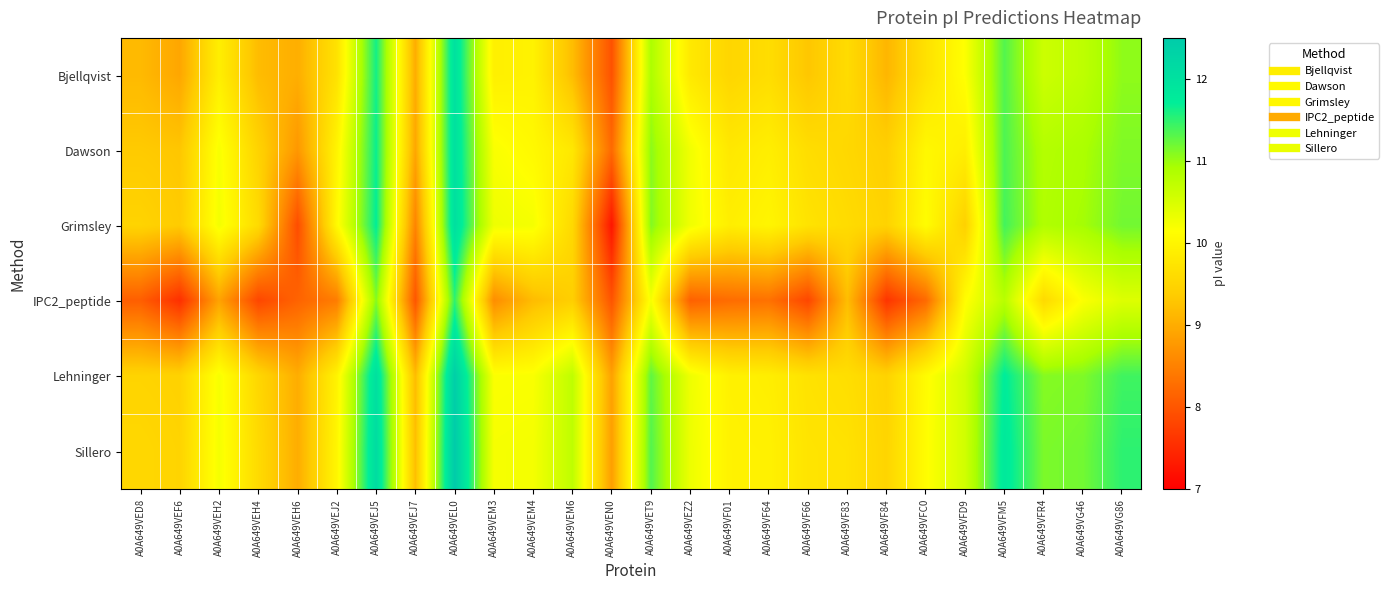

At how many categories does at least one series exceed 11?

7